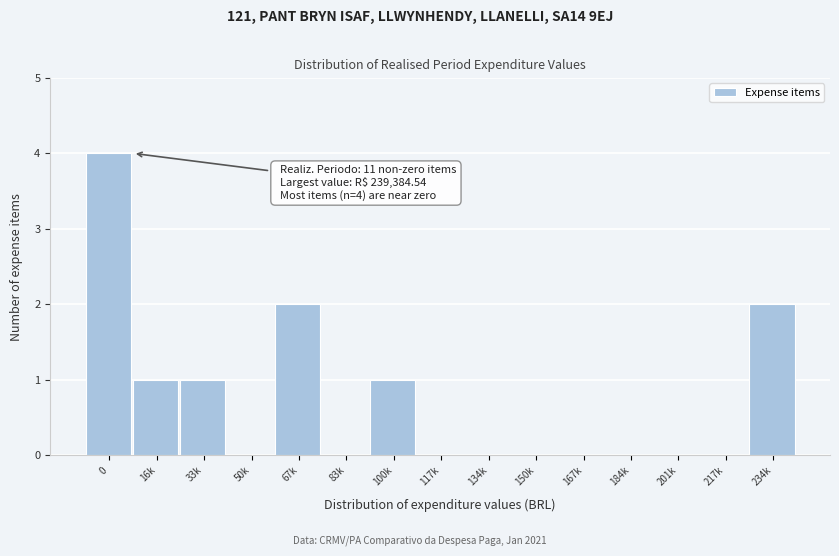

Reading right to left, extract all data points from this chart.

234k=2	217k=0	201k=0	184k=0	167k=0	150k=0	134k=0	117k=0	100k=1	83k=0	67k=2	50k=0	33k=1	16k=1	0=4